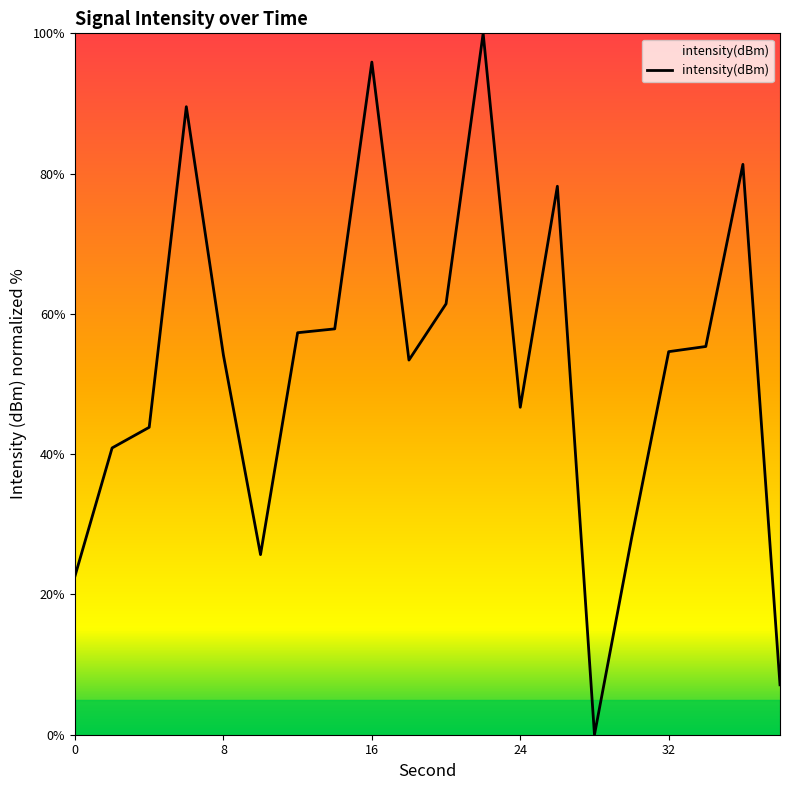

How many distinct data groups are displayed?

1